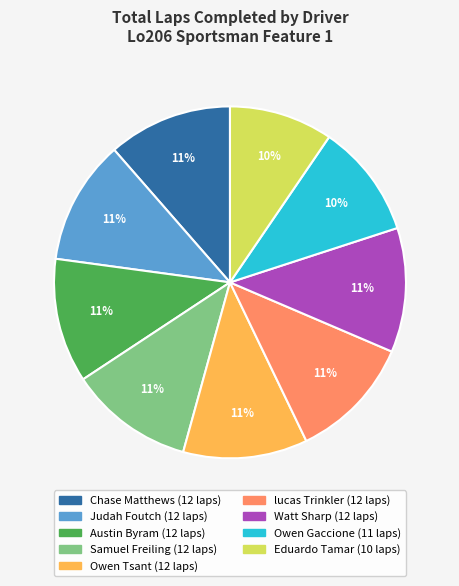

What percentage is the Samuel Freiling slice, to the nearest percent?

11%